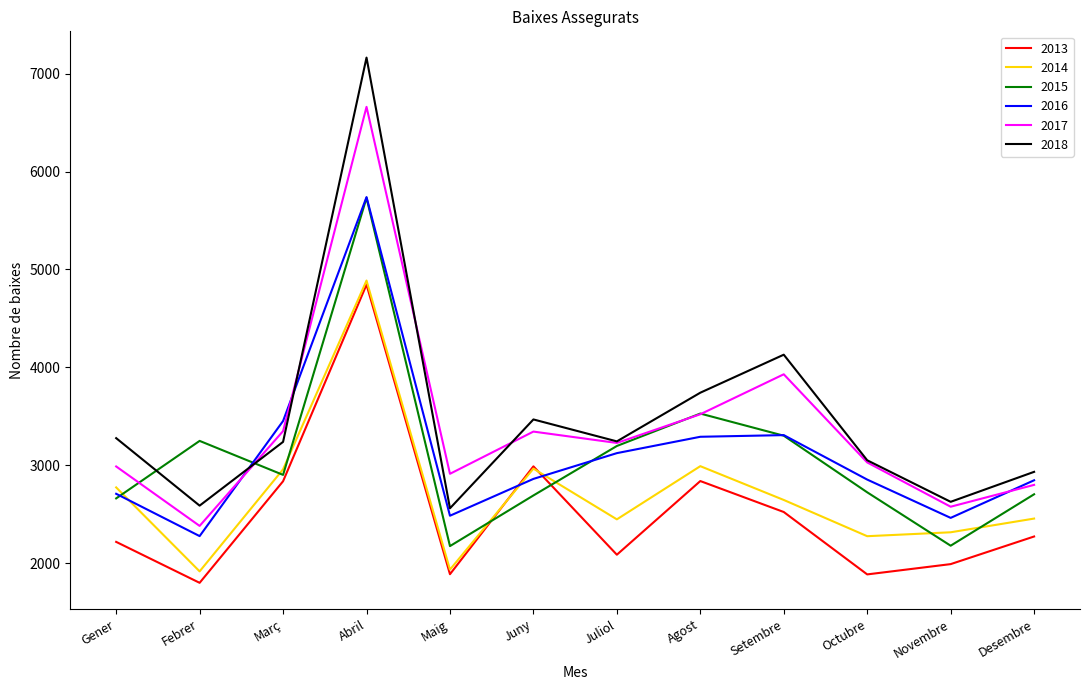

Is it true that 2018 equals 1741 at Octubre?

False